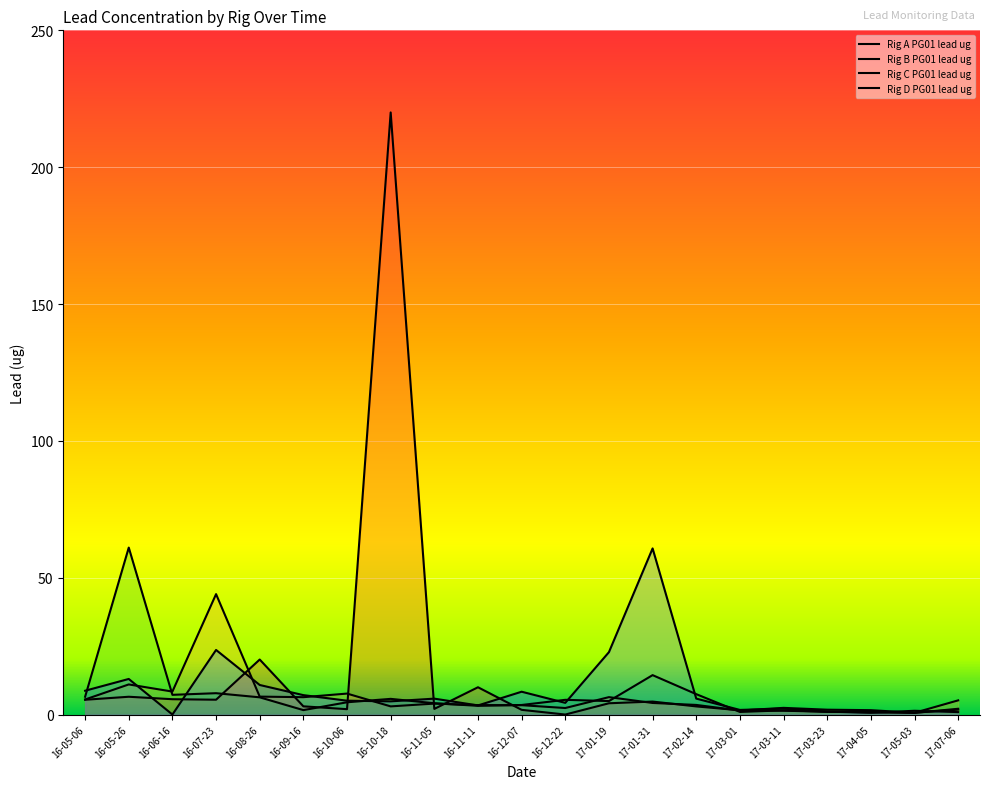

What is the value of the Rig A PG01 lead ug point at the 4th from the left?

5.4